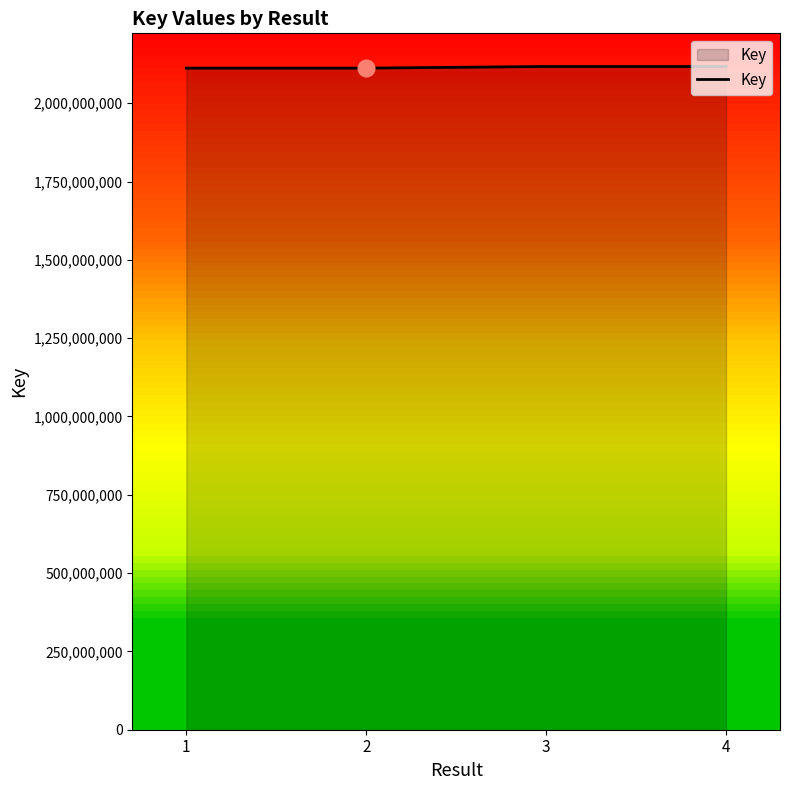

What is the smallest value displayed?

2111974075